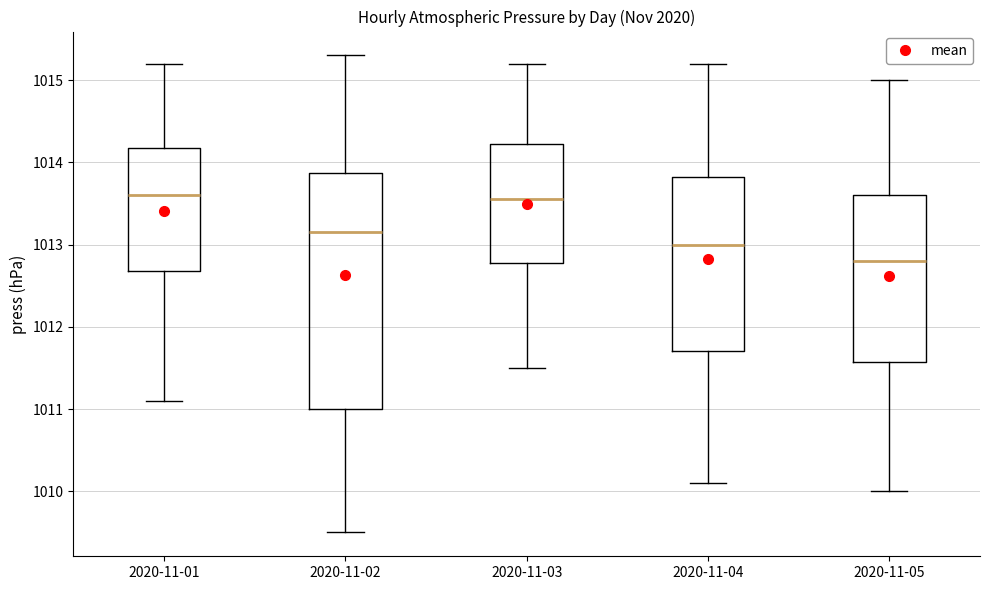

Comparing the boxes themselves (not the whiskers), which one is the tallest?

2020-11-02